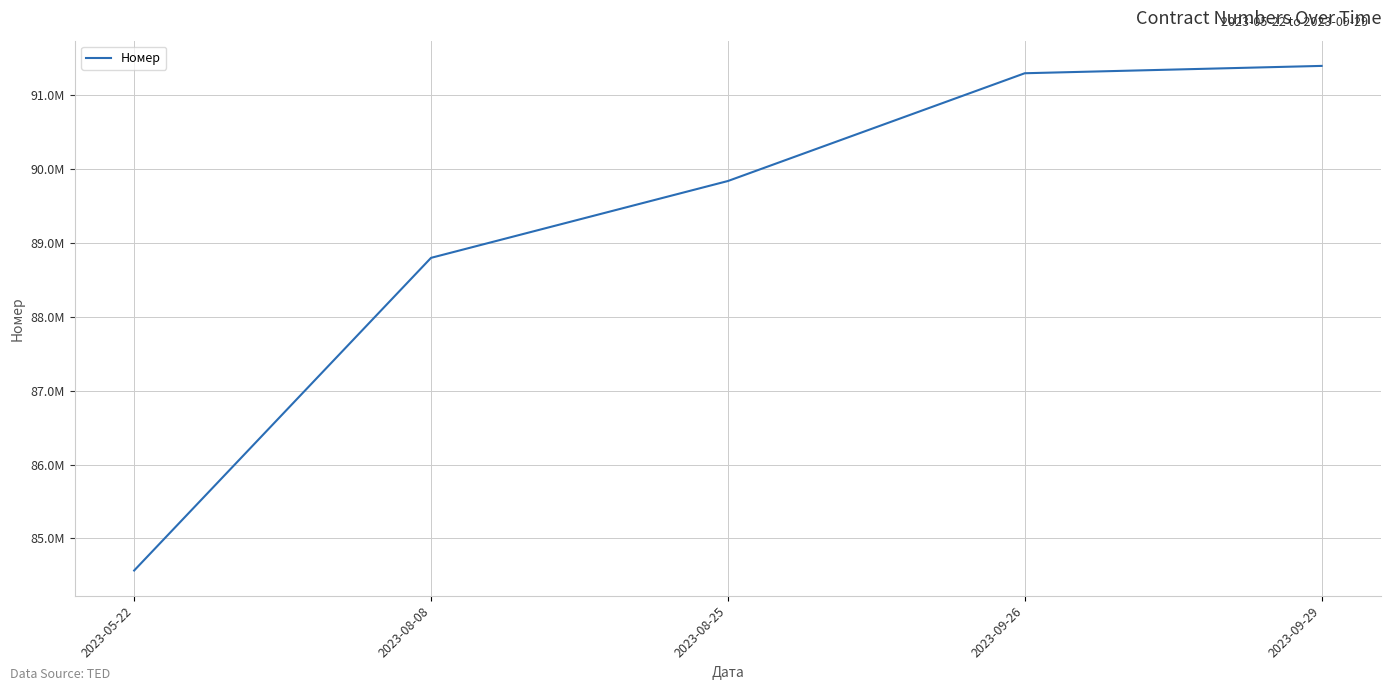

Rank the categories by value from lowest to highest.

2023-05-22, 2023-08-08, 2023-08-25, 2023-09-26, 2023-09-29